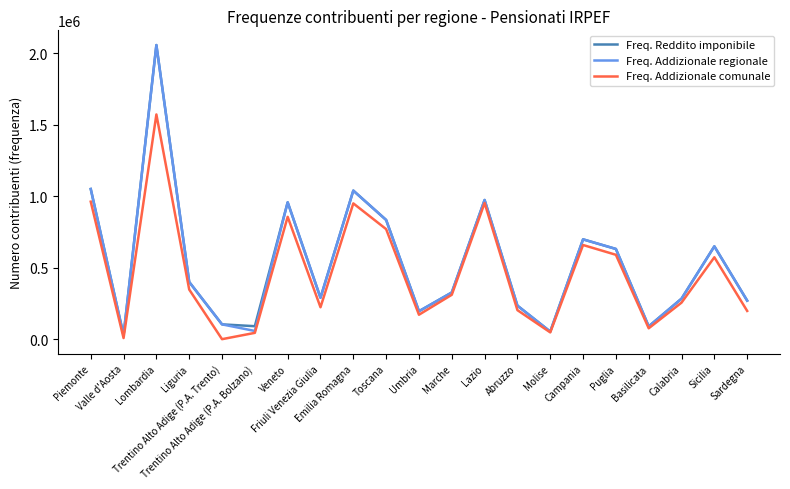

Is the value of Freq. Addizionale comunale at Marche greater than the value of Freq. Reddito imponibile at Toscana?

No